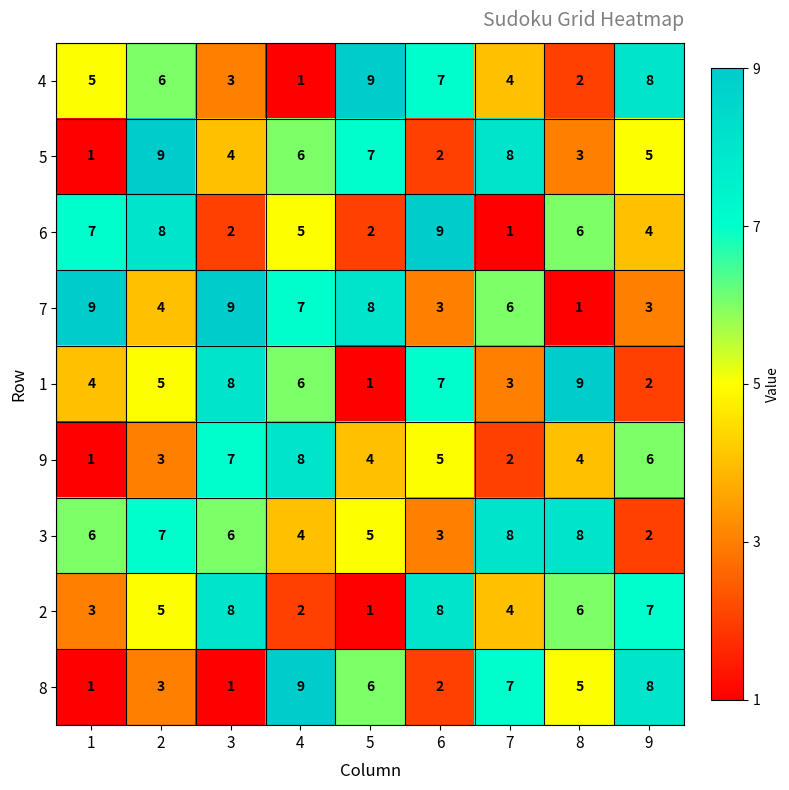

How many series are shown in this chart?

9